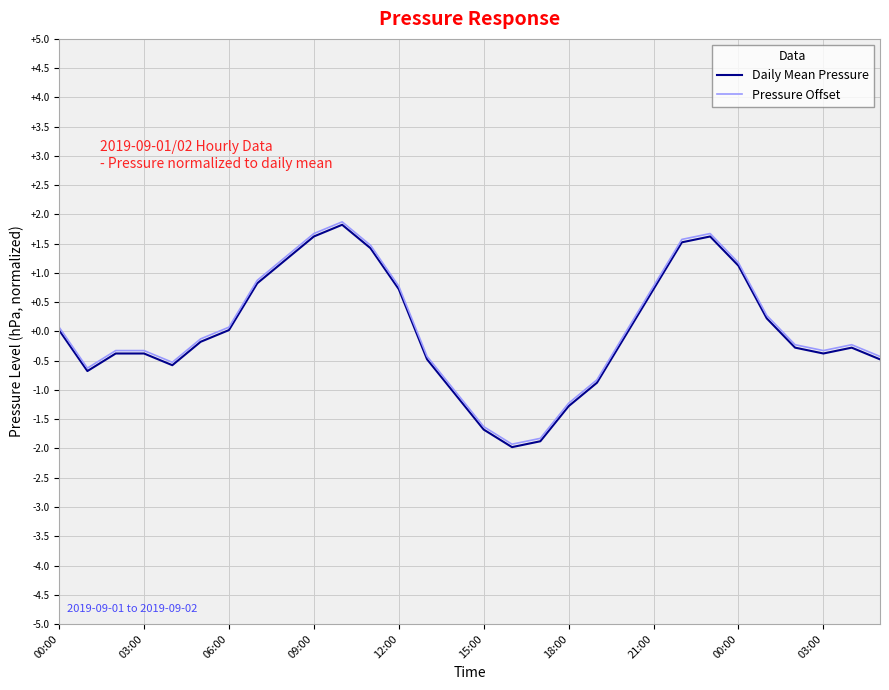

How many interior local valleys does the Daily Mean Pressure series have?

4